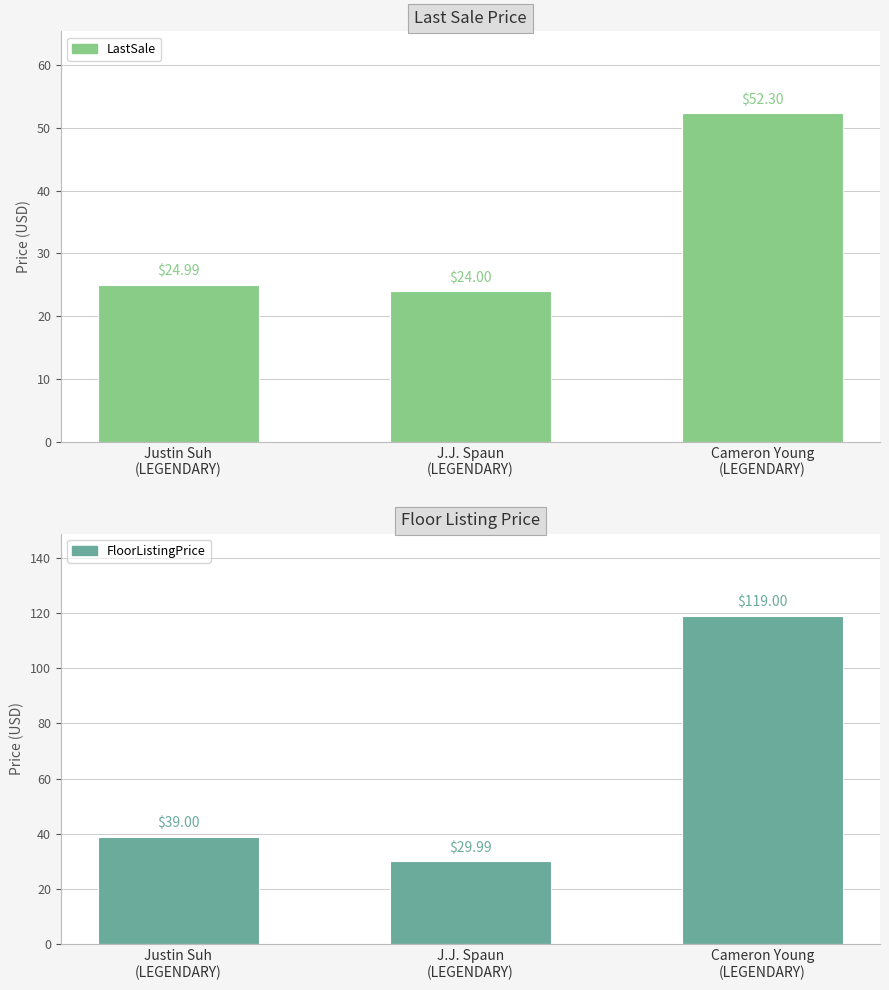

What is the spread (max minus min) of values at J.J. Spaun
(LEGENDARY)?

6.0